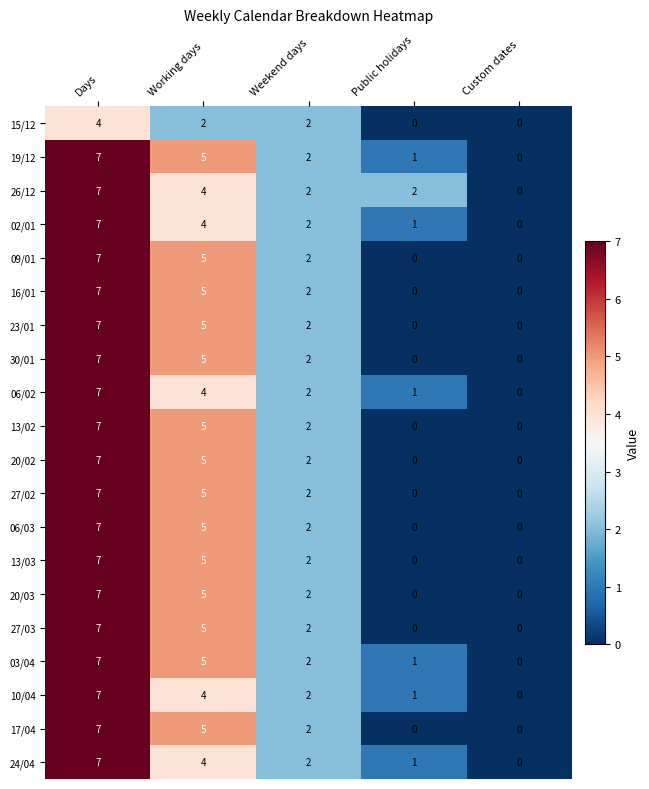

Which category has the highest value in the 30/01 series?

Days